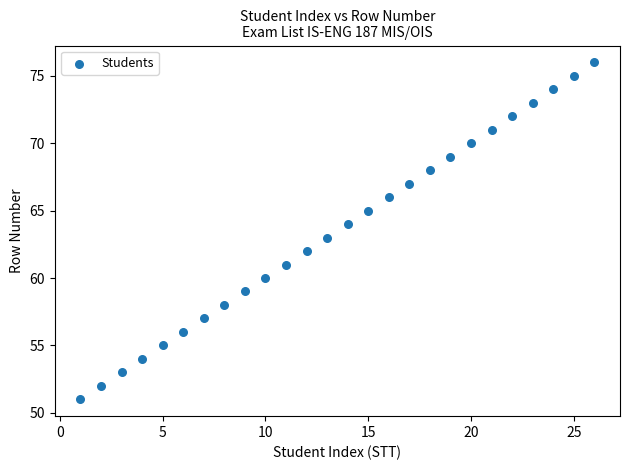

What is the range of Y values (max minus min)?

25